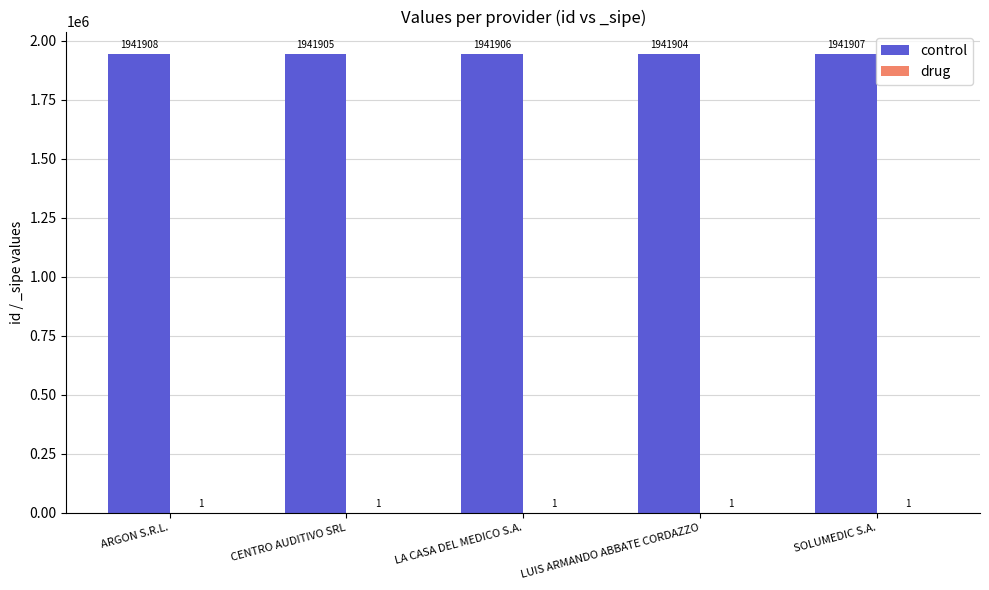

How many groups of bars are there?

5